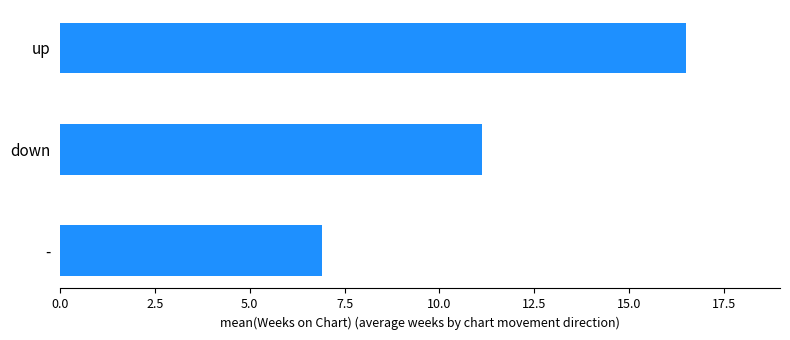

Read the value at down.

11.1